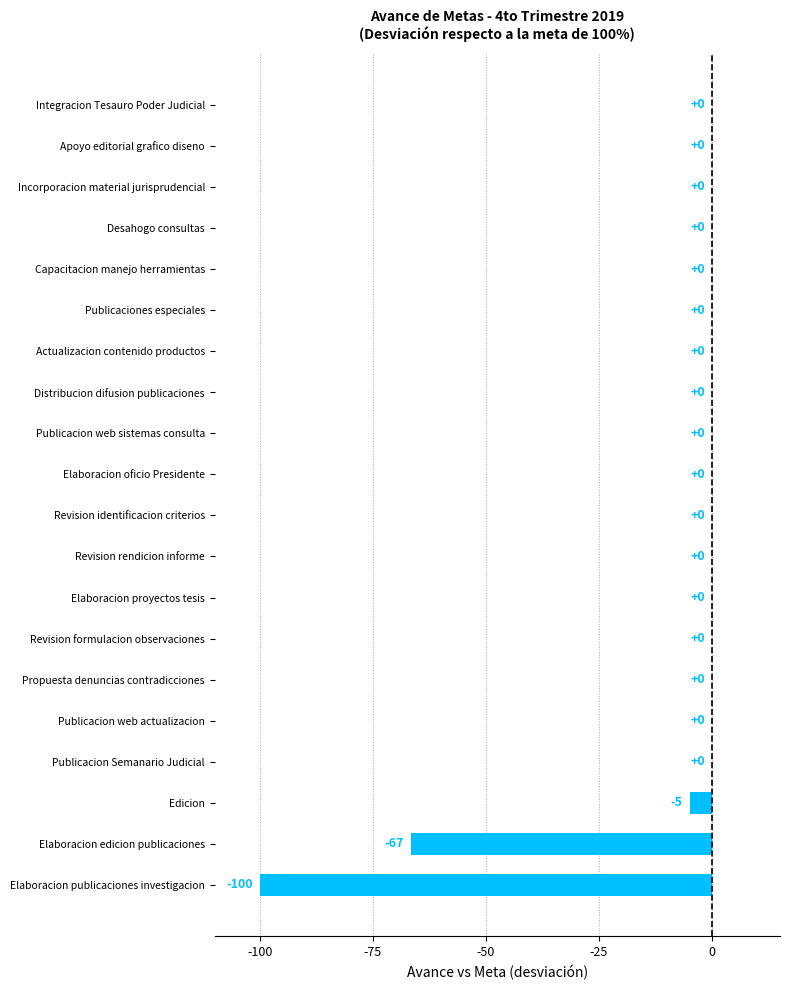

Between Revision rendicion informe and Elaboracion publicaciones investigacion, which is larger?

Revision rendicion informe